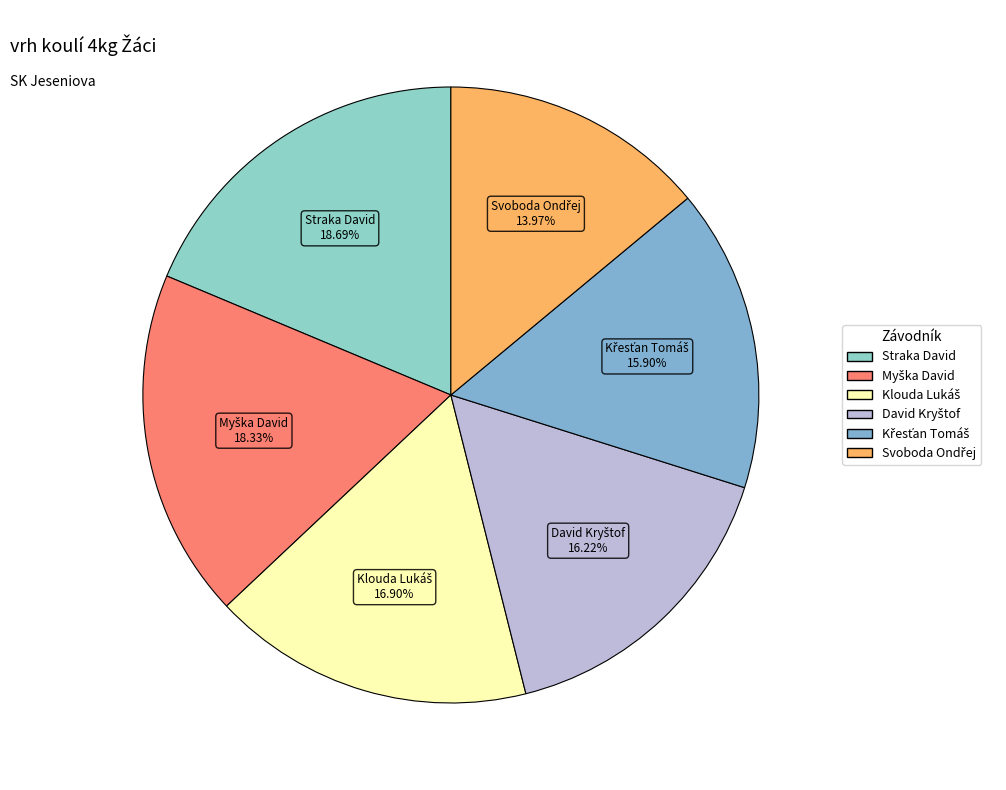

To the nearest percent, what is the average slice percentage?

17%